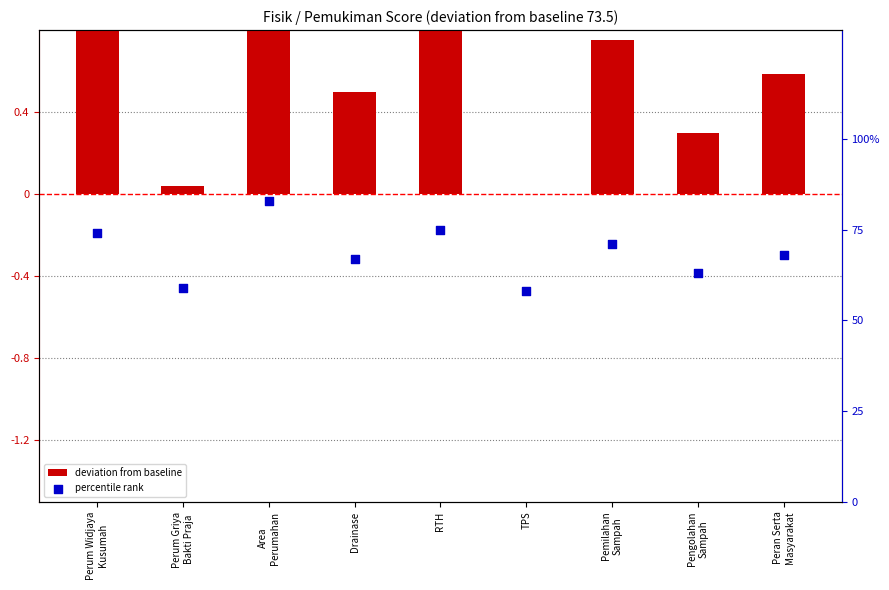

At how many categories does at least one series exceed 14?

9